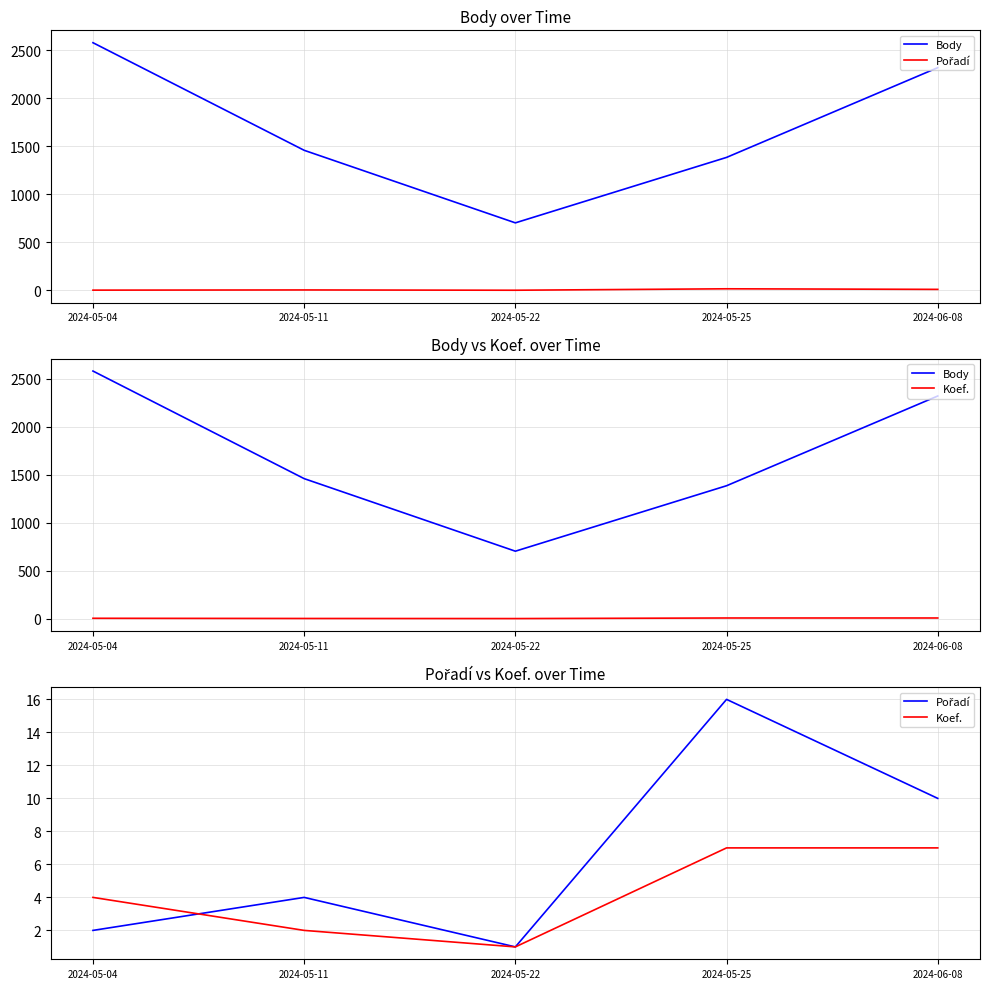

How many distinct data groups are displayed?

3